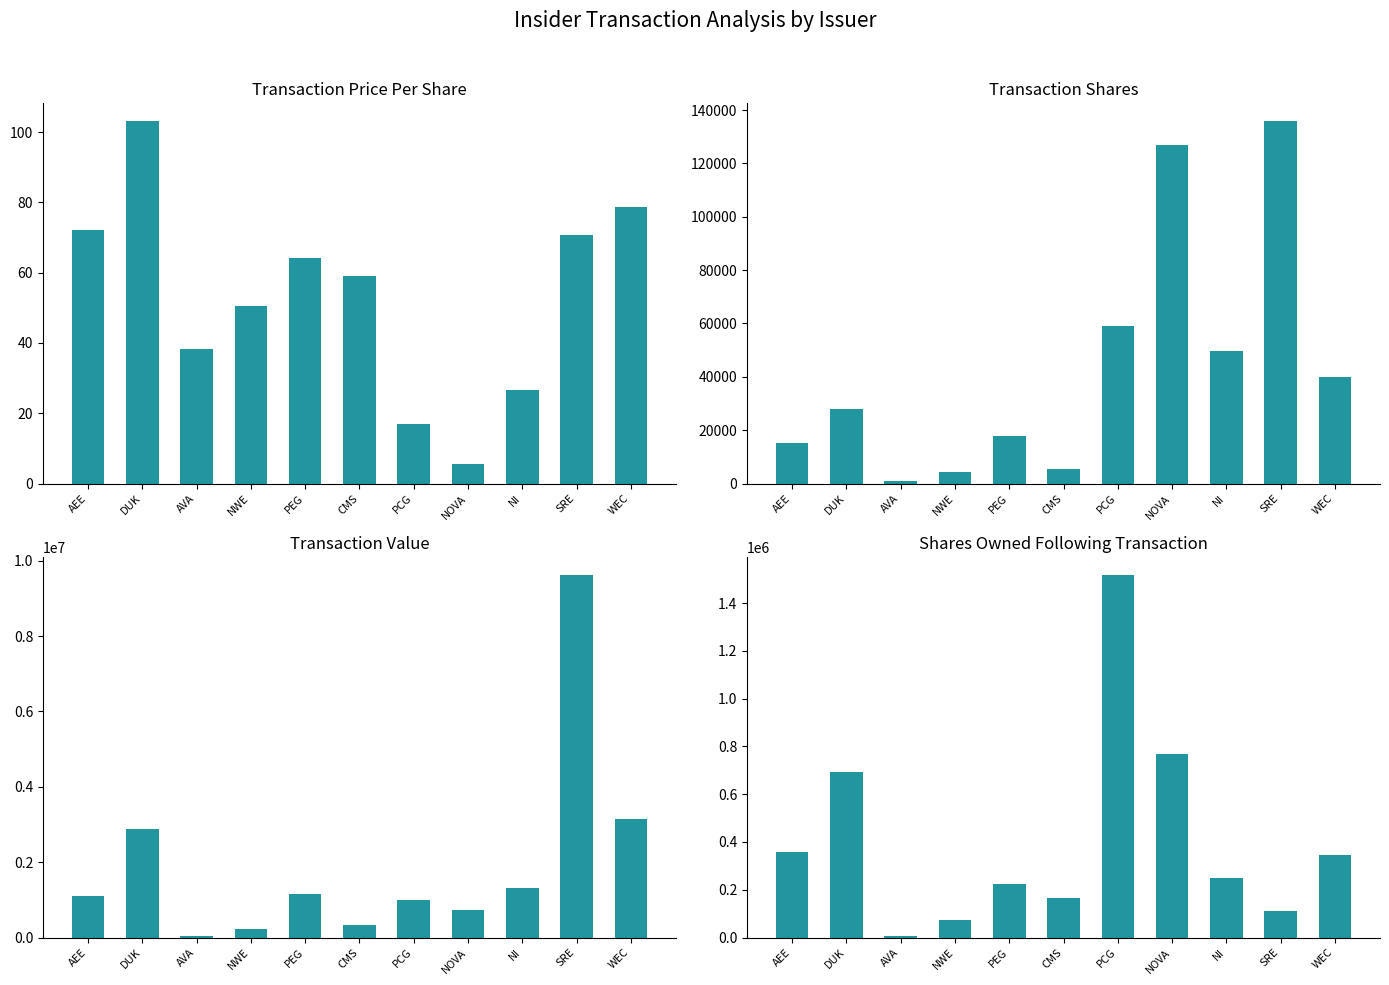

Which series changed the most between PEG and CMS?

transactionValue